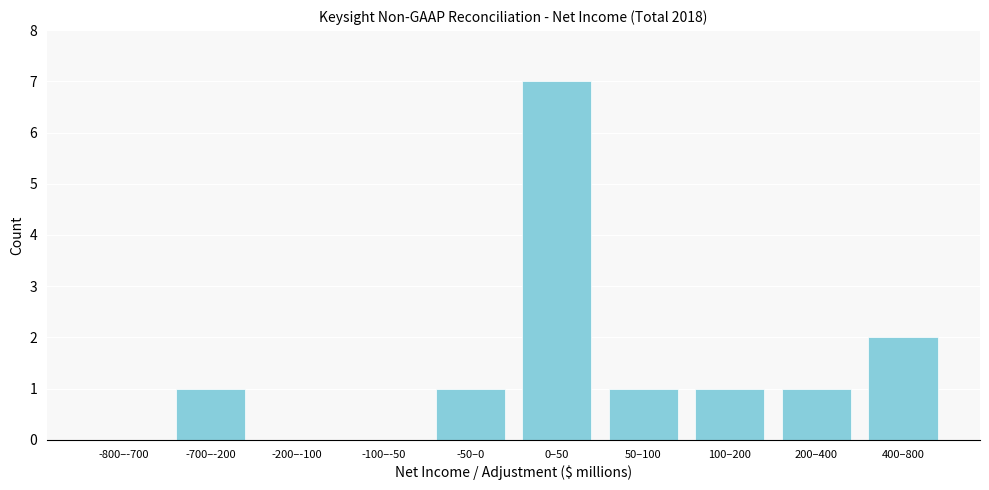

Reading left to right, transcribe all the data shown in this chart.

-800–-700=0	-700–-200=1	-200–-100=0	-100–-50=0	-50–0=1	0–50=7	50–100=1	100–200=1	200–400=1	400–800=2